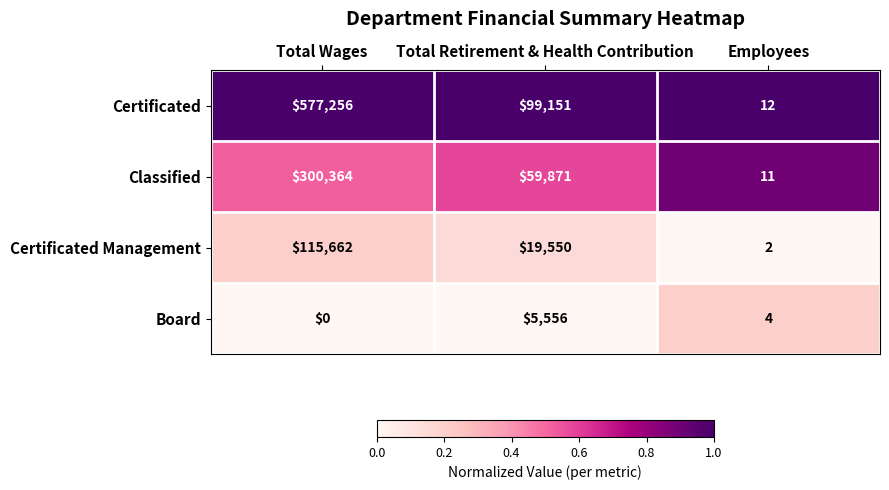

Which label corresponds to the largest value in the chart?

Total Wages